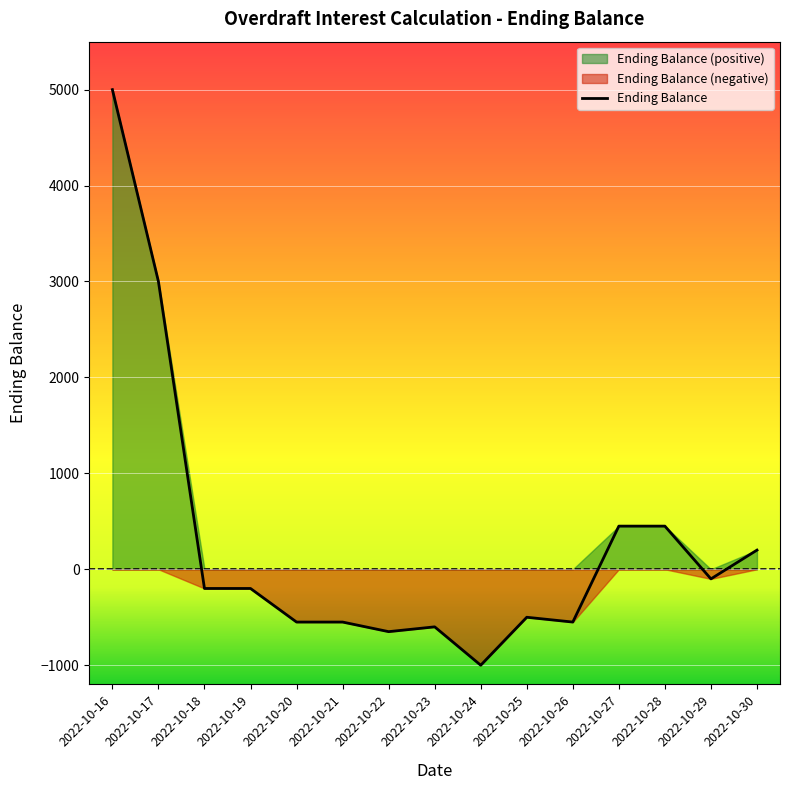

What is the smallest value displayed?

-1000